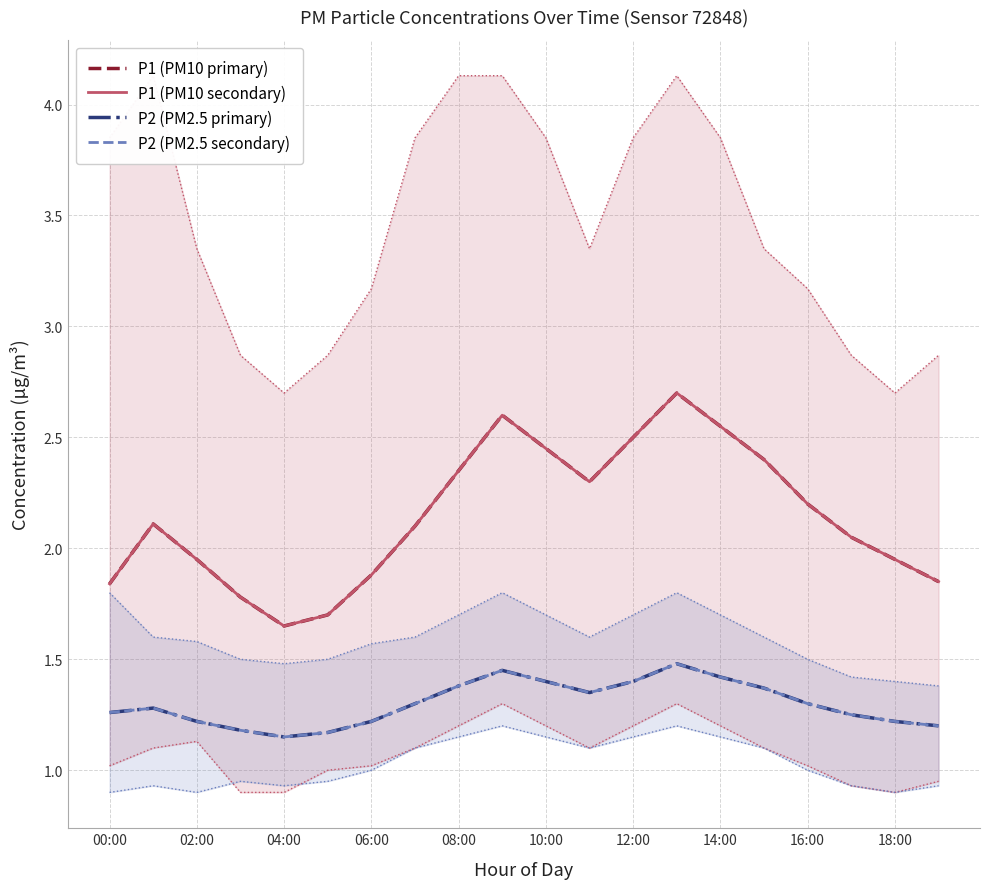

How many distinct data groups are displayed?

4